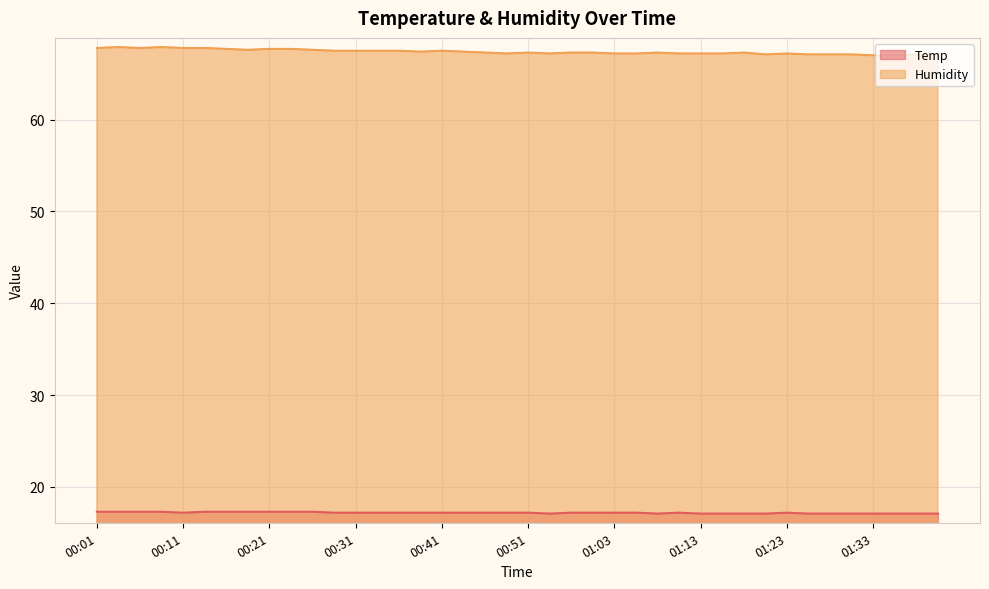

What is the average value of the Humidity series?

67.4